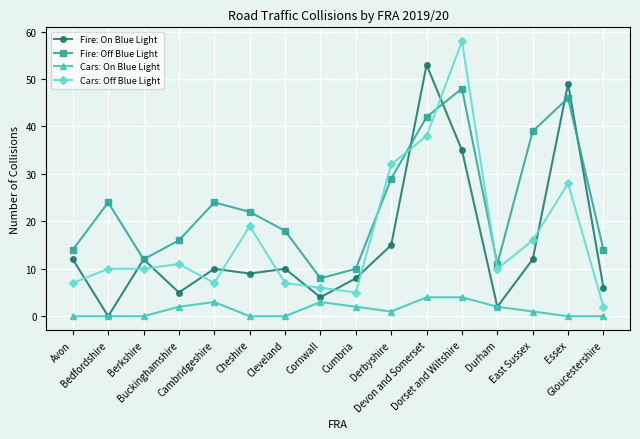

Reading right to left, transcribe all the data shown in this chart.

Fire: On Blue Light: 6	49	12	2	35	53	15	8	4	10	9	10	5	12	0	12
Fire: Off Blue Light: 14	46	39	11	48	42	29	10	8	18	22	24	16	12	24	14
Cars: On Blue Light: 0	0	1	2	4	4	1	2	3	0	0	3	2	0	0	0
Cars: Off Blue Light: 2	28	16	10	58	38	32	5	6	7	19	7	11	10	10	7